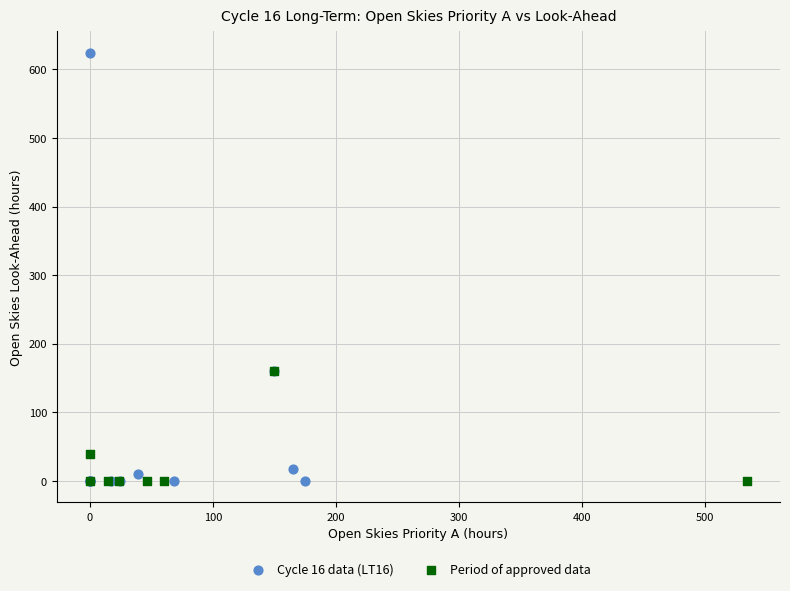

Which series has the widest spread of Y values?

Cycle 16 data (LT16)